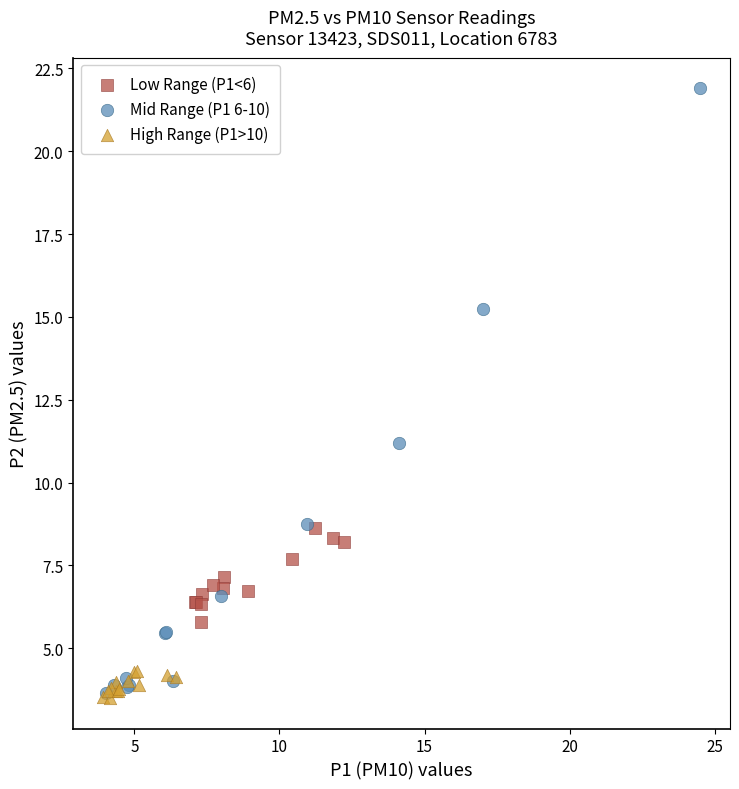

Which series has the largest Y range (max minus min)?

Mid Range (P1 6-10)